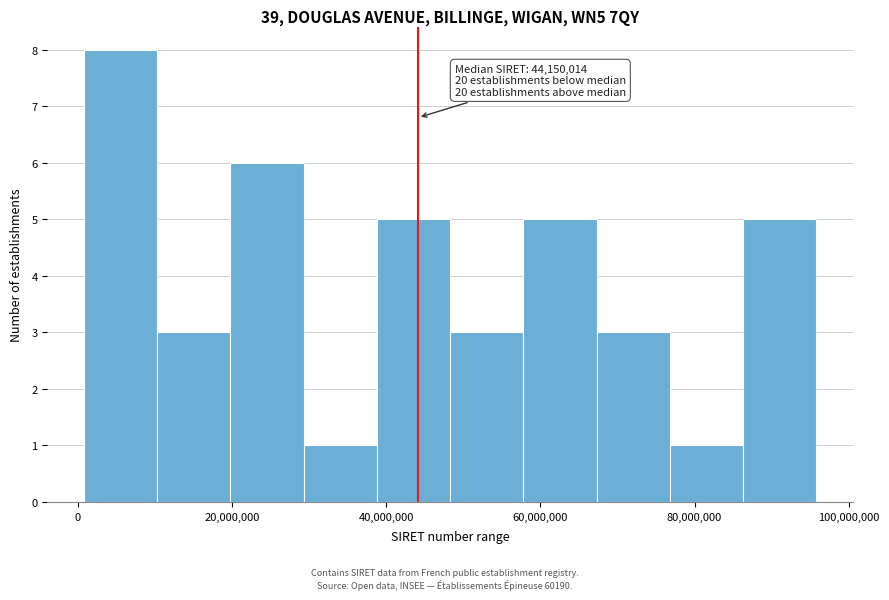

Which range on the x-axis has the tallest bar?

0 to 10000000